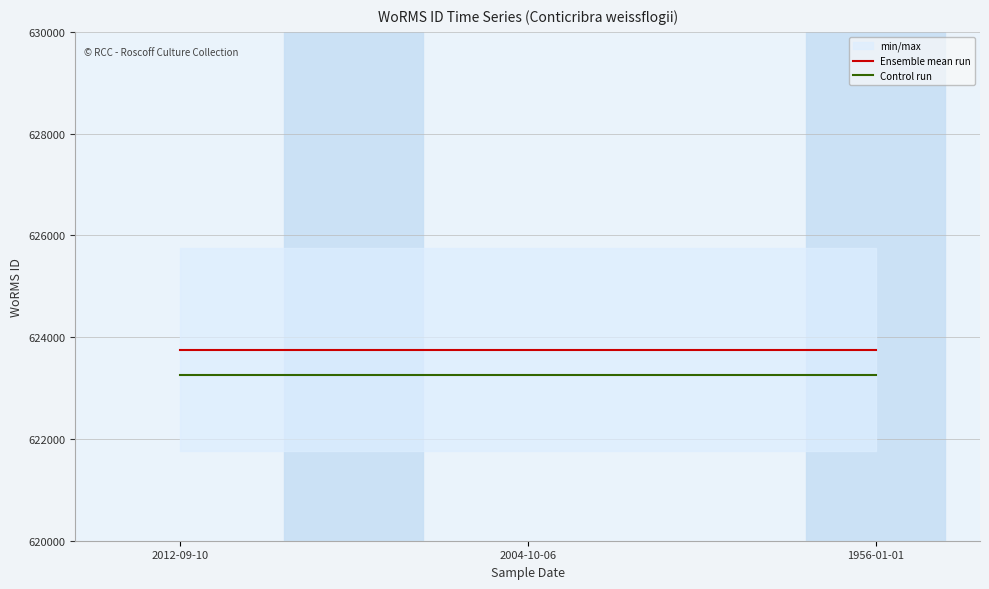

What are all the series names shown in the legend?

Ensemble mean run, Control run